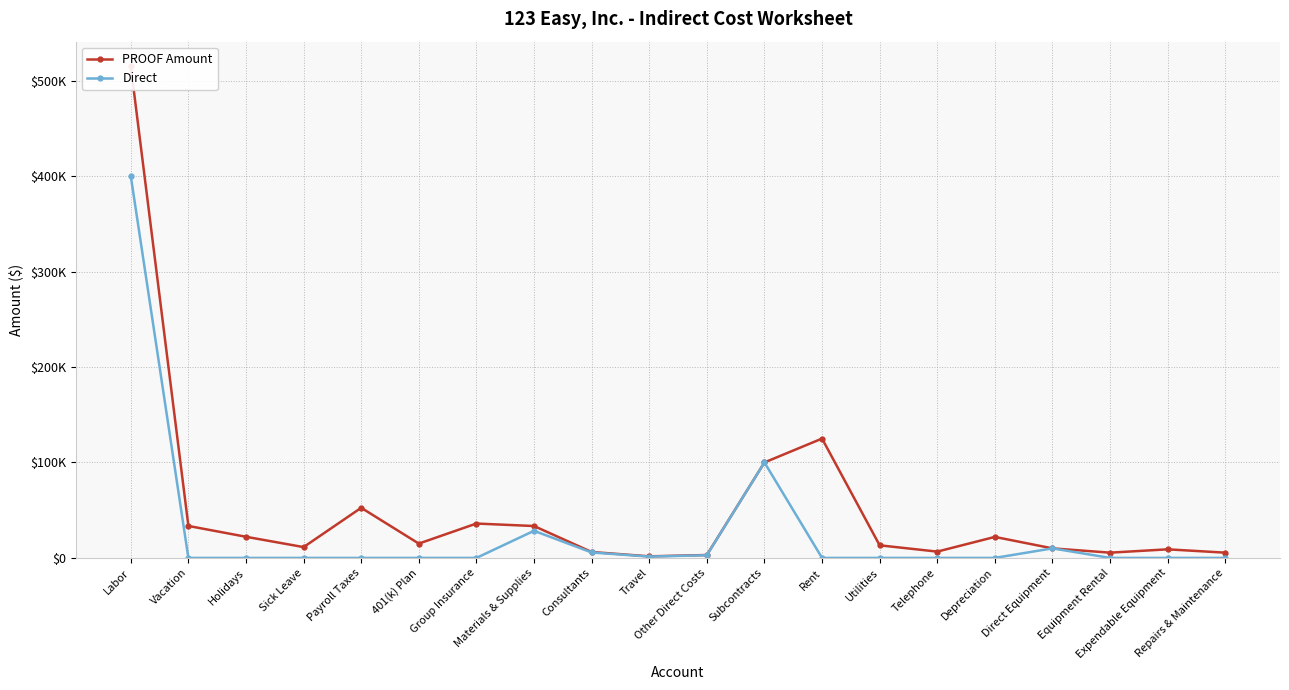

What is the sum of all PROOF Amount values?

1026550